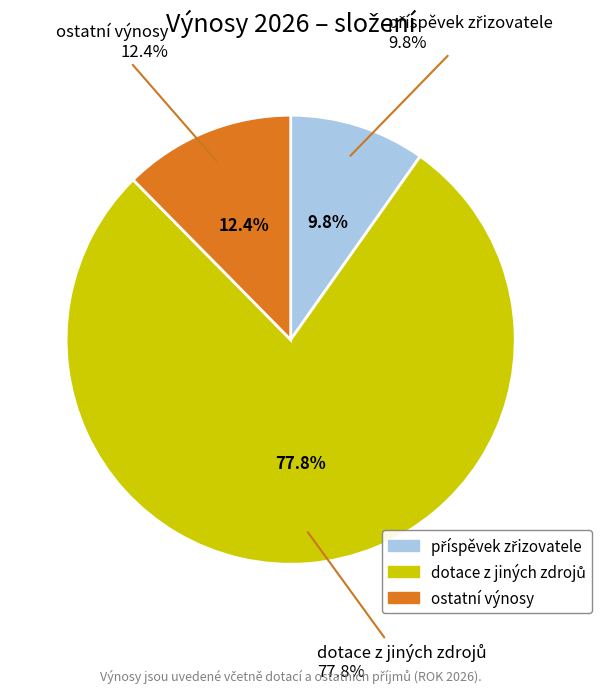

To the nearest percent, what percentage of the pie is příspěvek zřizovatele?

10%